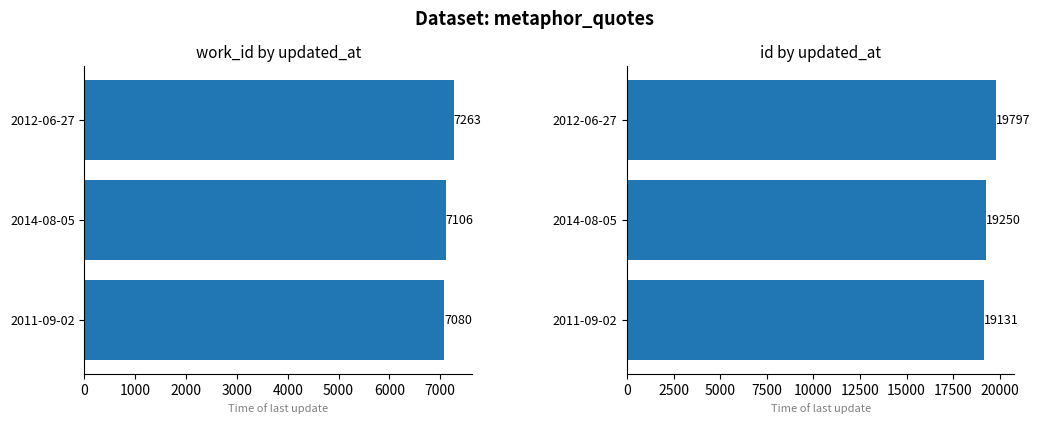

What is the average value of the id series?

19393